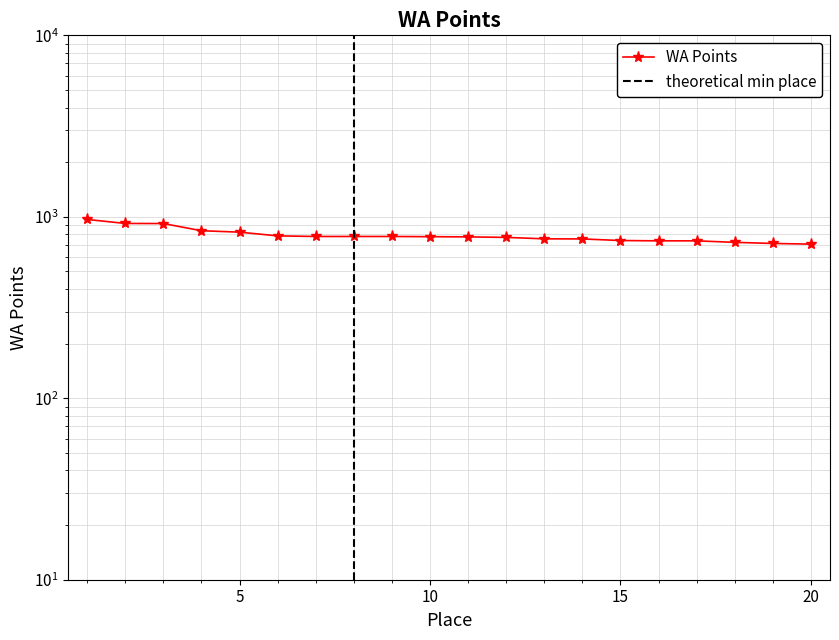

Count the number of categories in the chart.

20